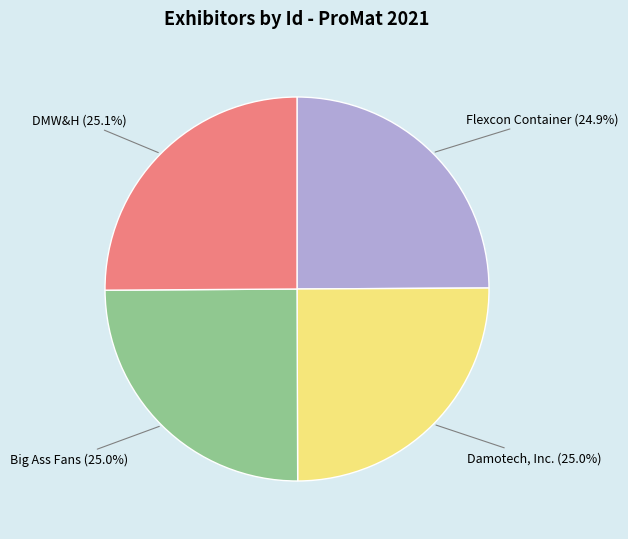

Is there a majority slice in this chart?

No